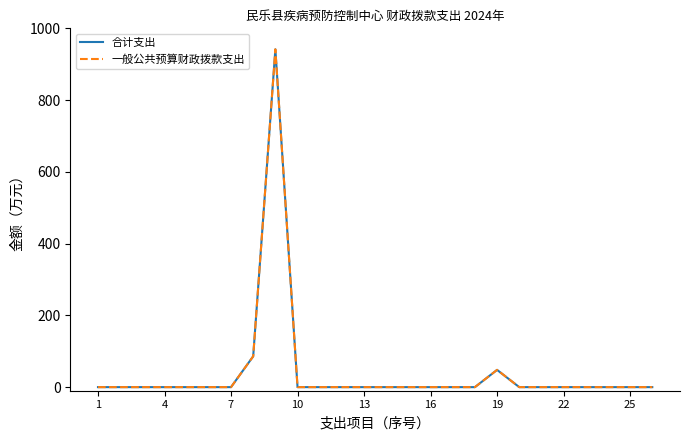

Rank the series by their maximum value, from lowest to highest.

合计支出, 一般公共预算财政拨款支出